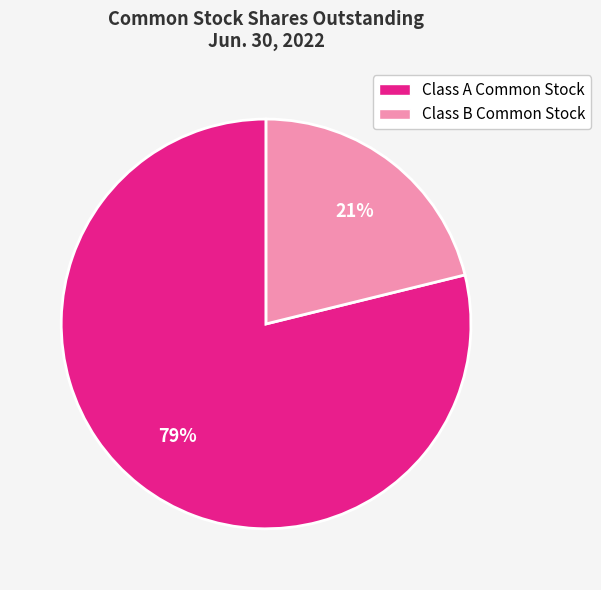

Approximately how many times larger is the value at Class B Common Stock compared to Class A Common Stock?

0.3